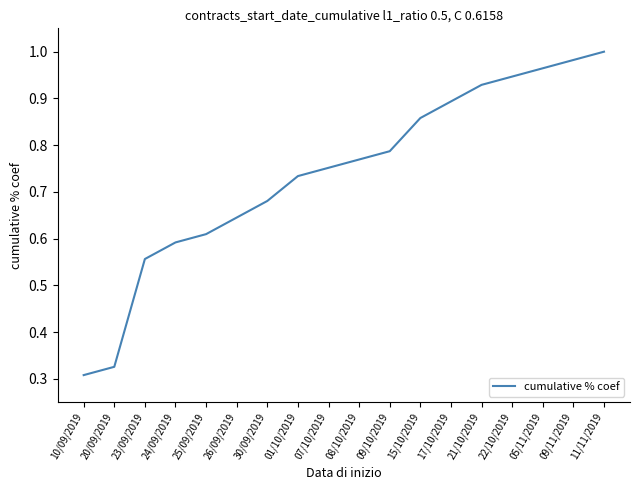

Is it true that the value at 20/09/2019 is 0.3?

True